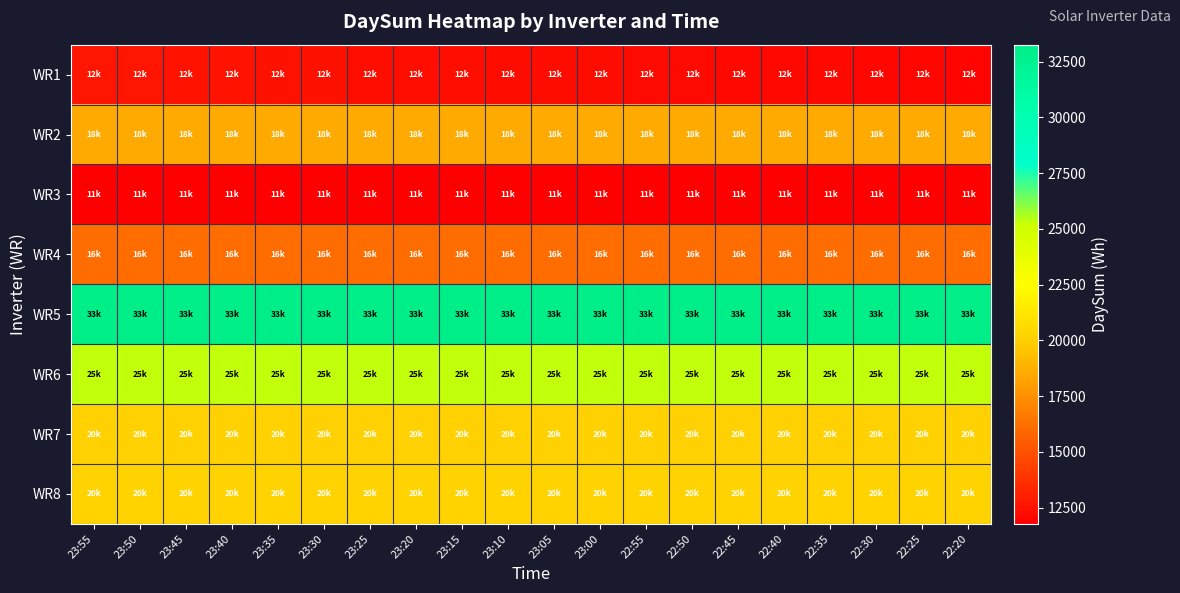

Reading right to left, extract all data points from this chart.

WR1: 22:20=12003	22:25=12046	22:30=12082	22:35=12116	22:40=12147	22:45=12172	22:50=12205	22:55=12242	23:00=12277	23:05=12307	23:10=12334	23:15=12362	23:20=12388	23:25=12419	23:30=12451	23:35=12493	23:40=12537	23:45=12581	23:50=12612	23:55=12644
WR2: 22:20=18522	22:25=18522	22:30=18522	22:35=18522	22:40=18522	22:45=18522	22:50=18522	22:55=18522	23:00=18522	23:05=18522	23:10=18522	23:15=18522	23:20=18522	23:25=18522	23:30=18522	23:35=18522	23:40=18522	23:45=18522	23:50=18522	23:55=18522
WR3: 22:20=11767	22:25=11767	22:30=11767	22:35=11767	22:40=11767	22:45=11767	22:50=11767	22:55=11767	23:00=11767	23:05=11767	23:10=11767	23:15=11767	23:20=11767	23:25=11767	23:30=11767	23:35=11767	23:40=11767	23:45=11767	23:50=11767	23:55=11767
WR4: 22:20=16068	22:25=16068	22:30=16068	22:35=16068	22:40=16068	22:45=16068	22:50=16068	22:55=16068	23:00=16068	23:05=16068	23:10=16068	23:15=16068	23:20=16068	23:25=16068	23:30=16068	23:35=16068	23:40=16068	23:45=16068	23:50=16068	23:55=16068
WR5: 22:20=33261	22:25=33261	22:30=33261	22:35=33261	22:40=33261	22:45=33261	22:50=33261	22:55=33261	23:00=33261	23:05=33261	23:10=33261	23:15=33261	23:20=33261	23:25=33261	23:30=33261	23:35=33261	23:40=33261	23:45=33261	23:50=33261	23:55=33261
WR6: 22:20=25330	22:25=25330	22:30=25330	22:35=25330	22:40=25330	22:45=25330	22:50=25330	22:55=25330	23:00=25330	23:05=25330	23:10=25330	23:15=25330	23:20=25330	23:25=25330	23:30=25330	23:35=25330	23:40=25330	23:45=25330	23:50=25330	23:55=25330
WR7: 22:20=20094	22:25=20094	22:30=20094	22:35=20094	22:40=20094	22:45=20094	22:50=20094	22:55=20094	23:00=20094	23:05=20094	23:10=20094	23:15=20094	23:20=20094	23:25=20094	23:30=20094	23:35=20094	23:40=20094	23:45=20094	23:50=20094	23:55=20094
WR8: 22:20=20225	22:25=20225	22:30=20225	22:35=20225	22:40=20225	22:45=20225	22:50=20225	22:55=20225	23:00=20225	23:05=20225	23:10=20225	23:15=20225	23:20=20225	23:25=20225	23:30=20225	23:35=20225	23:40=20225	23:45=20225	23:50=20225	23:55=20225